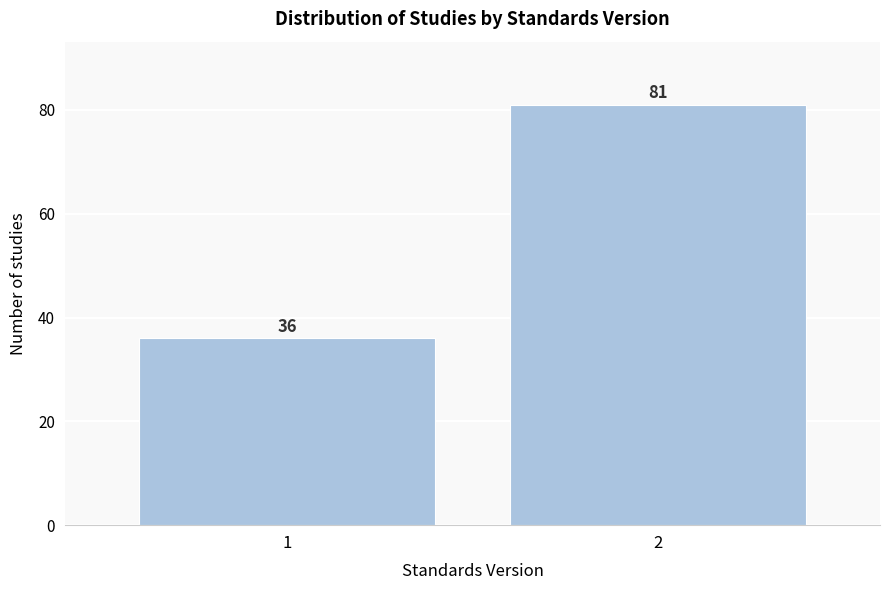

Reading left to right, what are all the values shown in this chart?

36	81